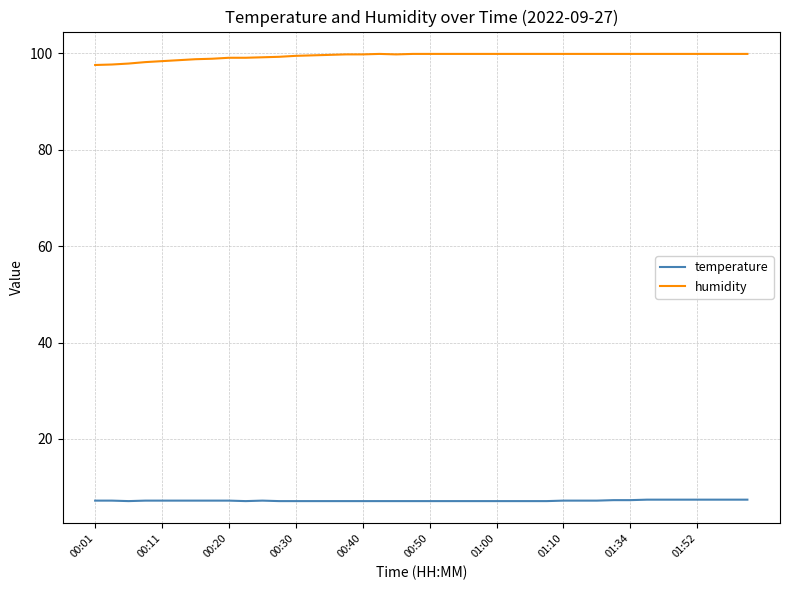

What is the greatest value displayed?

99.9